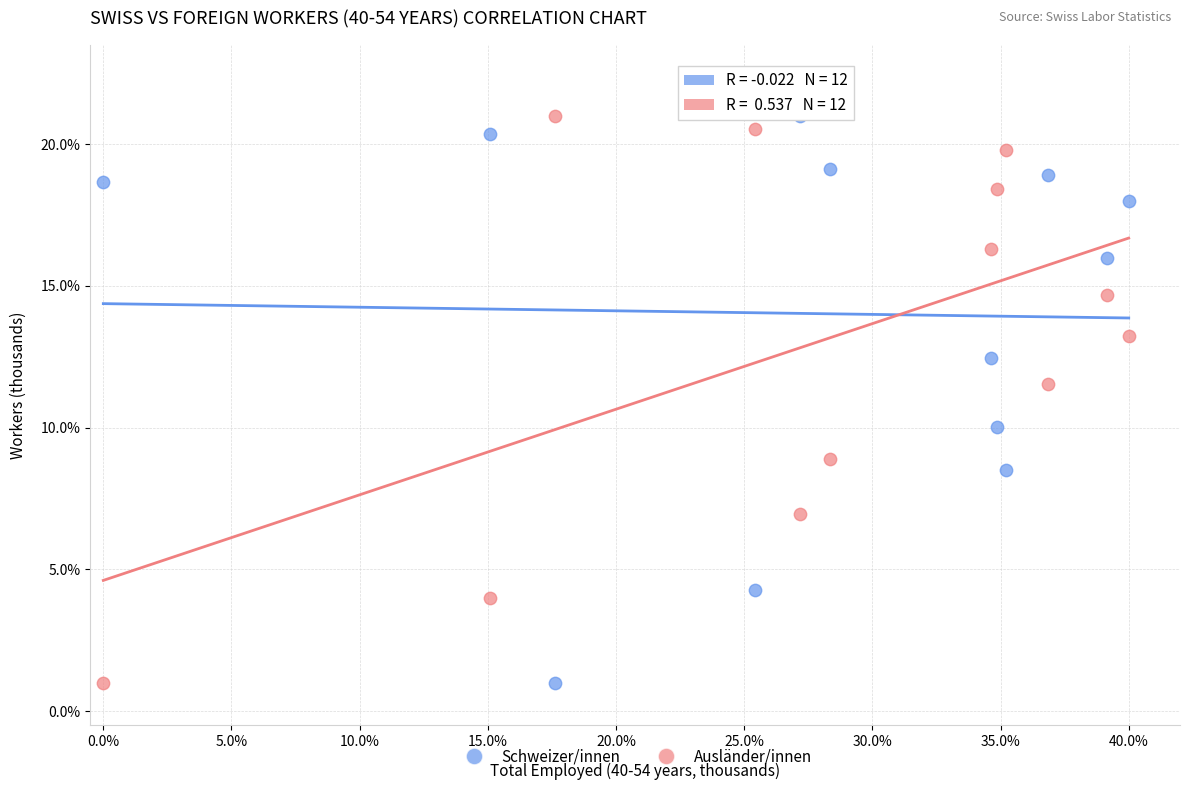

What are all the series names shown in the legend?

Schweizer/innen, Ausländer/innen